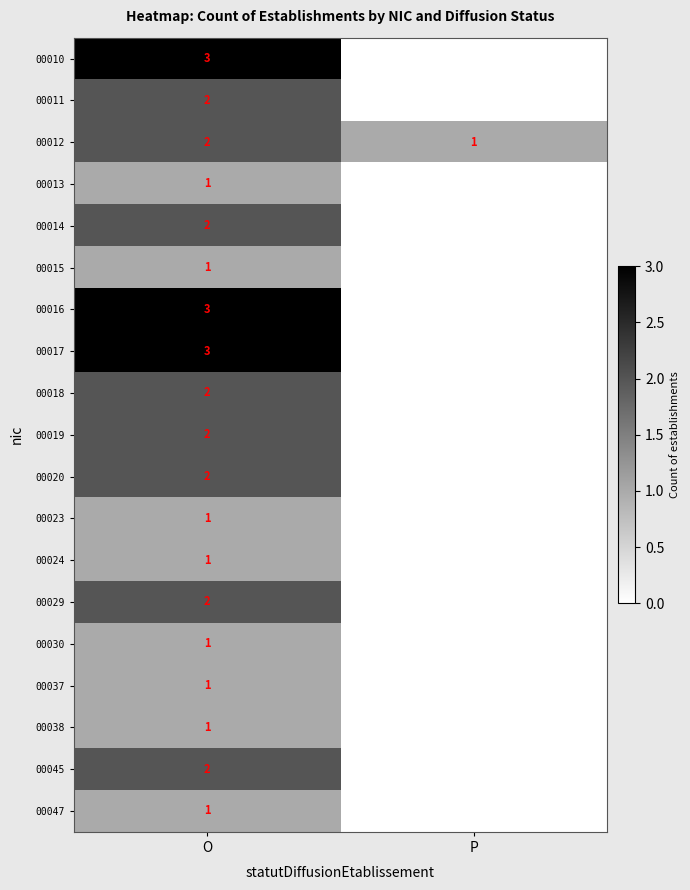

What is the total value across all series at P?

1